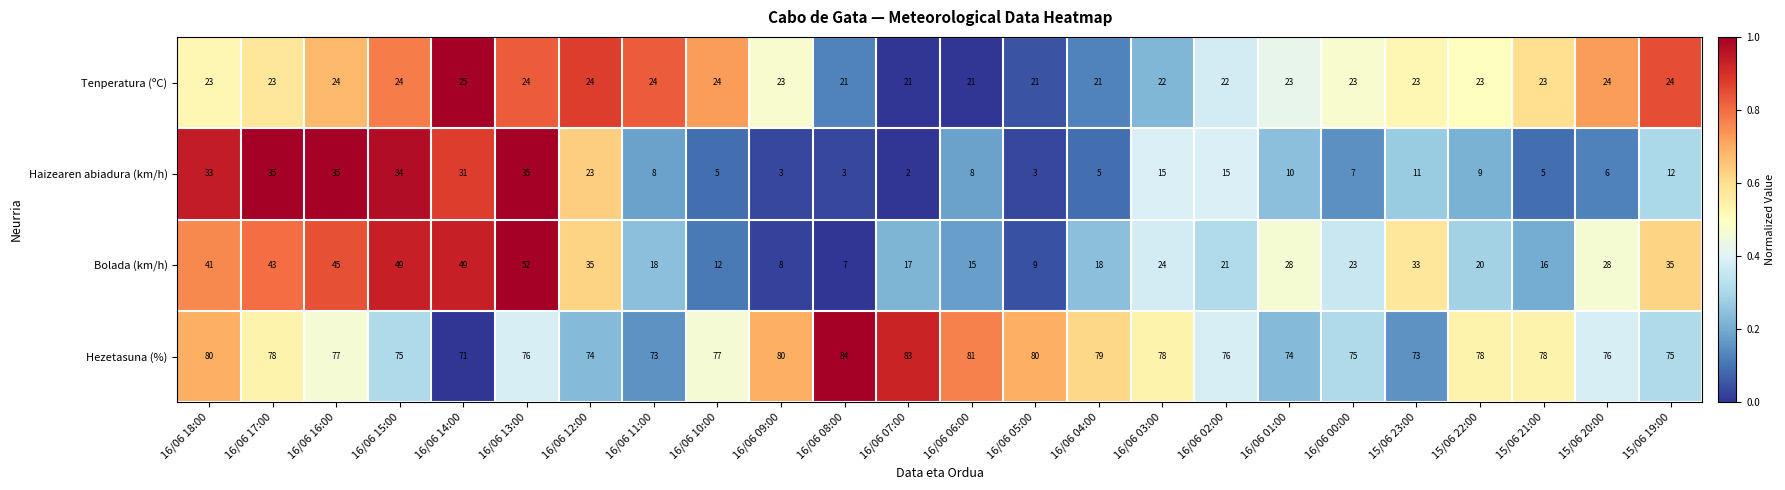

At how many categories does at least one series exceed 61?

24